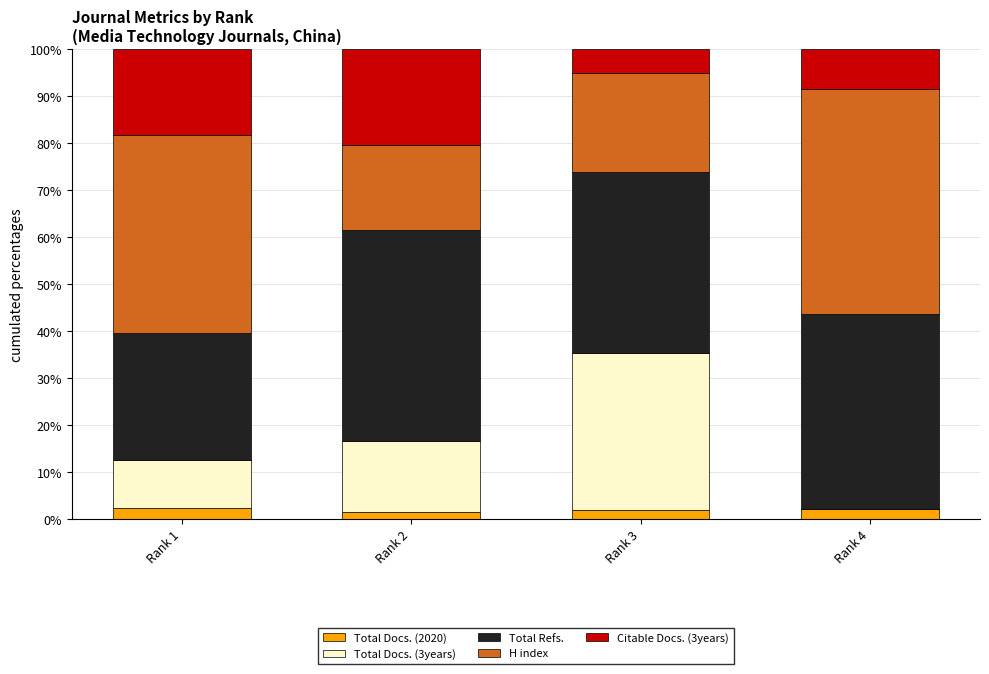

Are the bars horizontal?

No